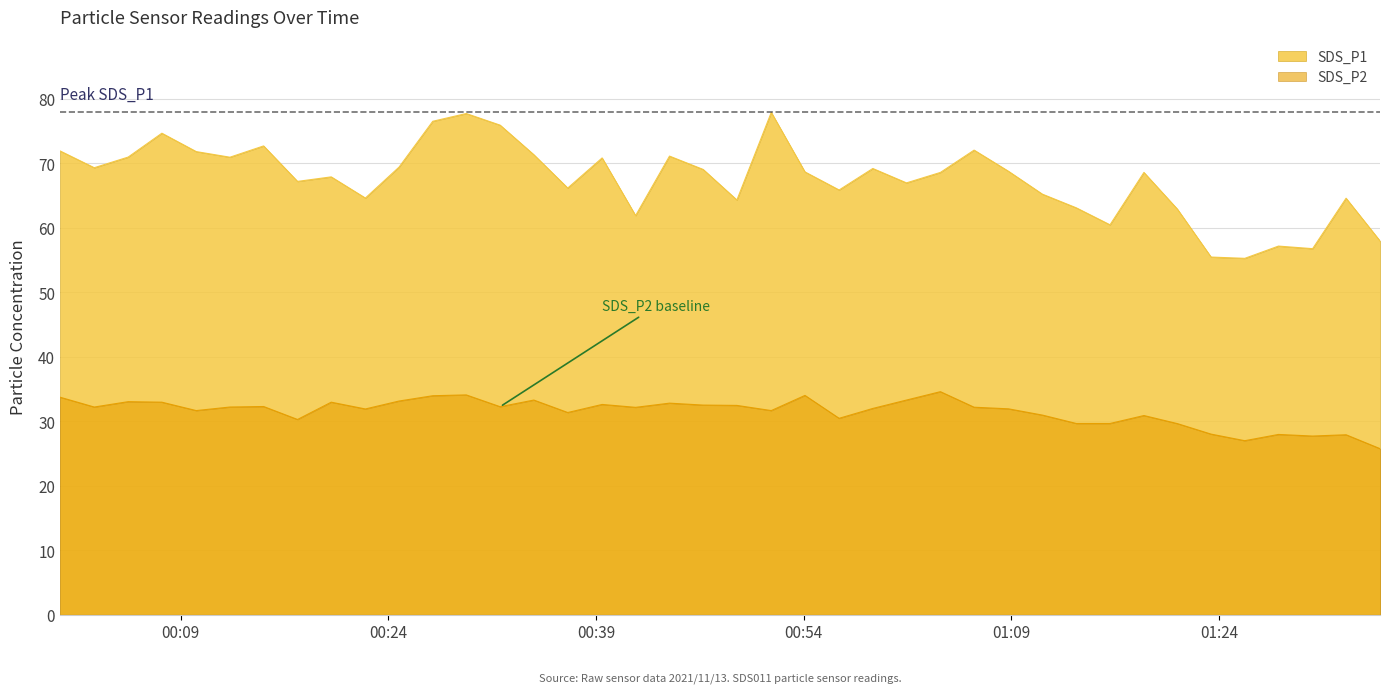

Reading left to right, transcribe all the data shown in this chart.

SDS_P1: 71.9	69.3	71.0	74.7	71.8	70.9	72.7	67.2	67.9	64.6	69.4	76.5	77.7	75.9	71.3	66.2	70.8	61.9	71.1	69.0	64.3	77.9	68.7	65.8	69.2	67.0	68.6	72.0	68.8	65.2	63.1	60.5	68.6	62.9	55.5	55.2	57.1	56.8	64.6	58.0
SDS_P2: 33.7	32.2	33.0	33.0	31.6	32.2	32.3	30.3	33.0	31.9	33.1	34.0	34.1	32.2	33.3	31.4	32.6	32.1	32.8	32.5	32.5	31.6	34.0	30.4	32.0	33.3	34.6	32.2	31.9	30.9	29.6	29.6	30.9	29.6	28.0	27.0	27.9	27.7	27.9	25.8